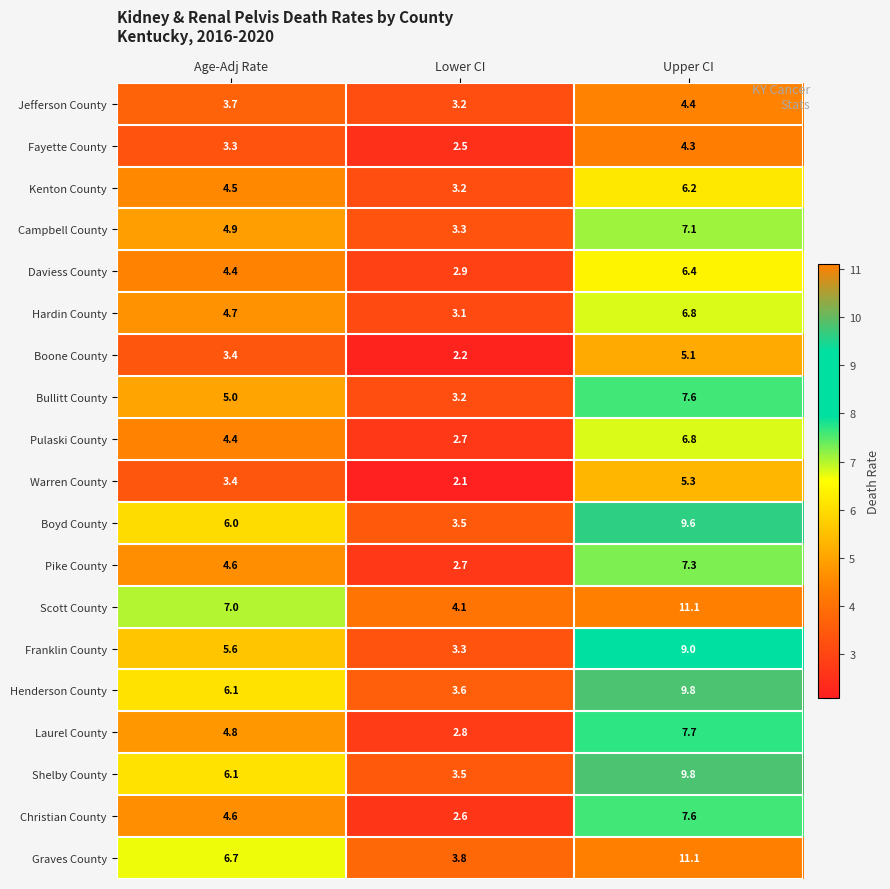

Which series has the largest range (max minus min)?

Graves County